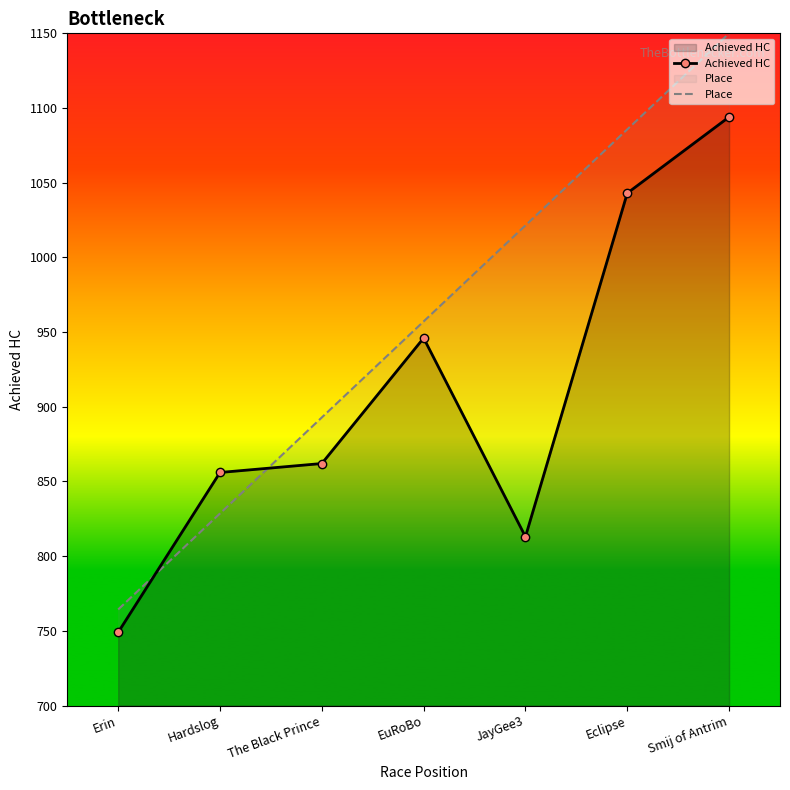

Is the value of Place at EuRoBo greater than the value of Achieved HC at JayGee3?

Yes